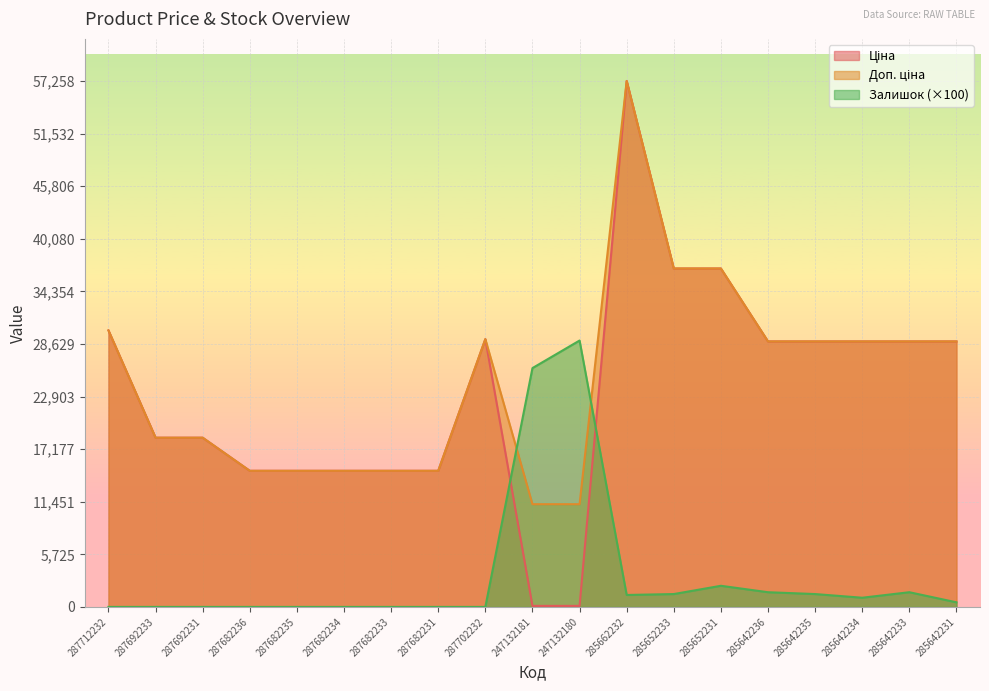

Which series has the largest total across all categories?

Доп. ціна